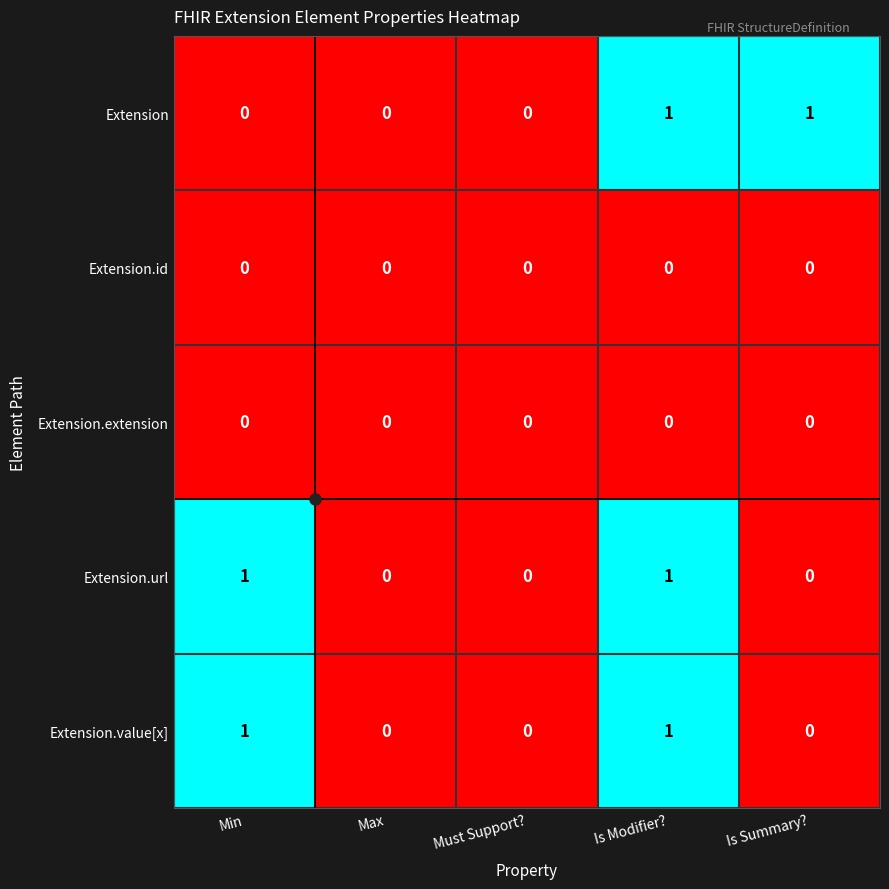

Is it true that Extension.url equals 0 at Must Support??

True